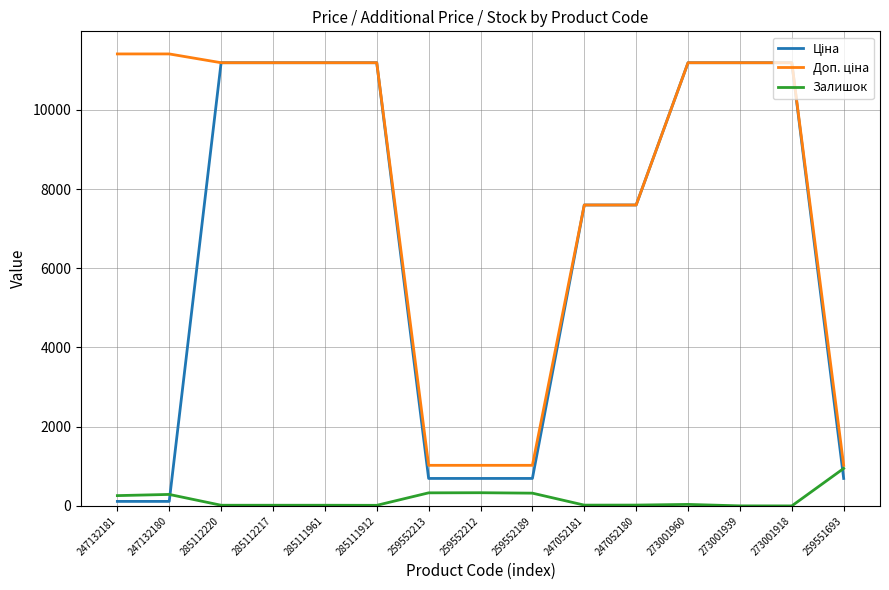

Is it true that Залишок equals 38.0 at 273001960?

True